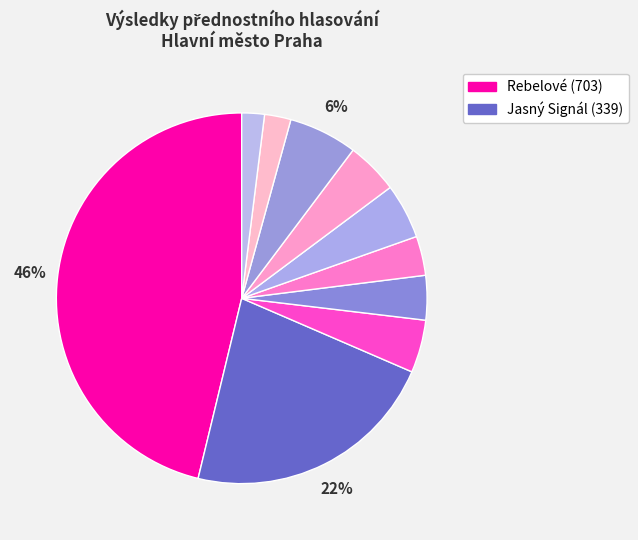

How many slices are in this pie chart?

10